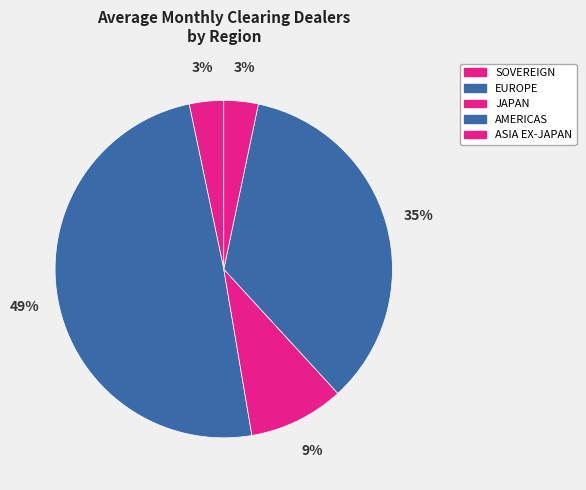

How many slices are in this pie chart?

5